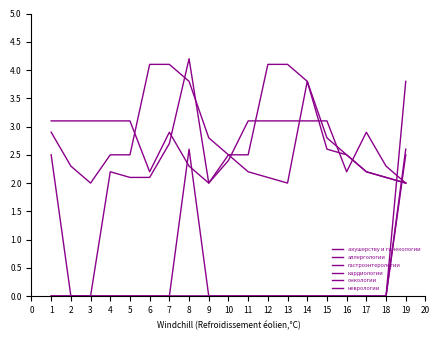

Does the chart have visible grid lines?

No